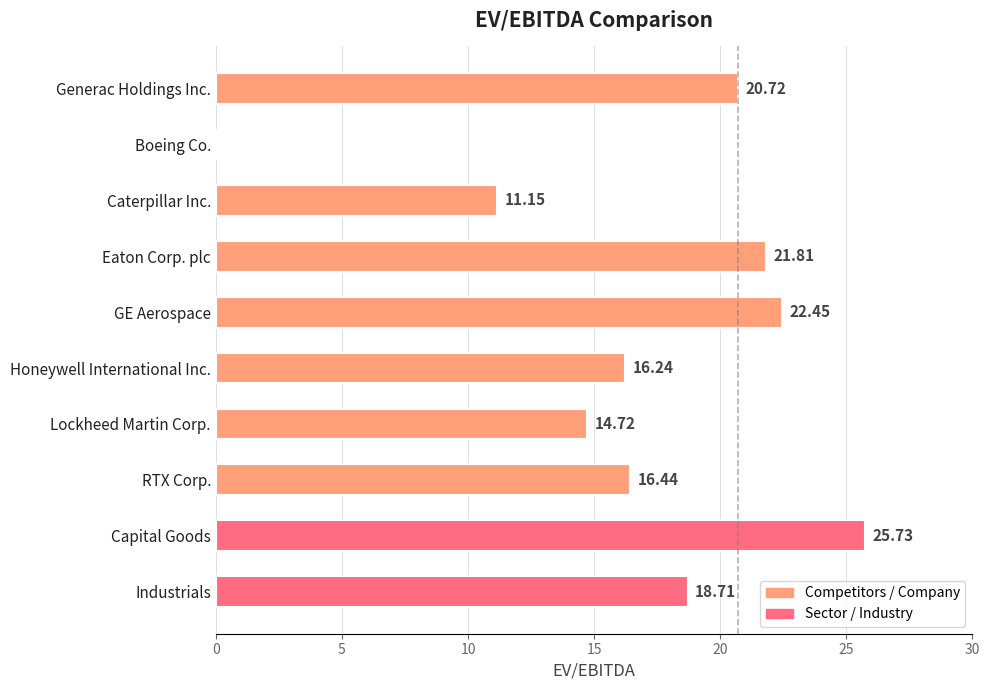

Which category has the highest value across all series?

Capital Goods